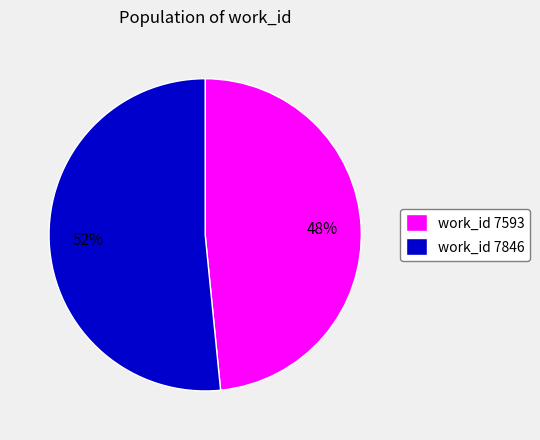

Is it true that work_id 7593 is 48% of the pie?

True